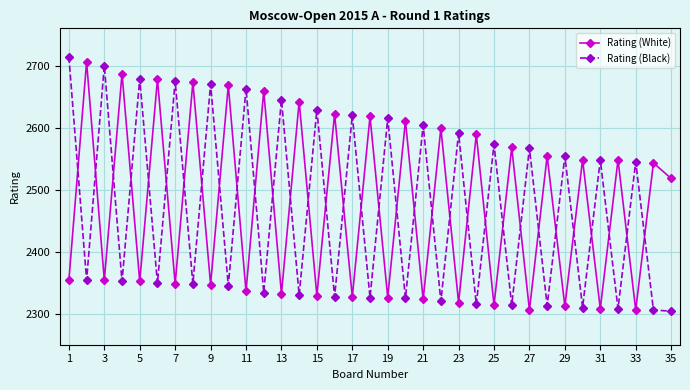

What is the value of the Rating (White) point at the 27th from the left?

2306